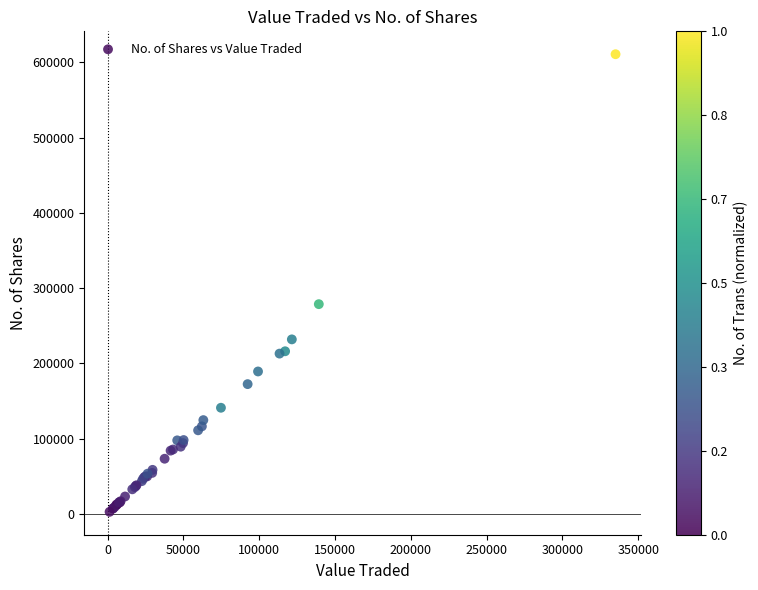

What Y value in the scatter plot is closest to 306711?

278620